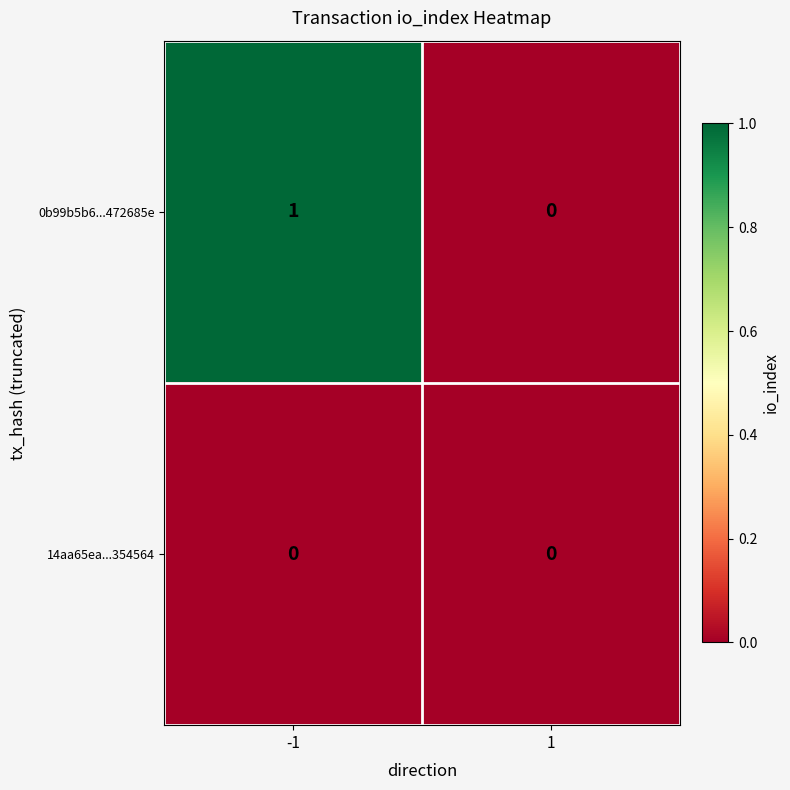

Rank the series by their maximum value, from highest to lowest.

0b99b5b6...472685e, 14aa65ea...354564